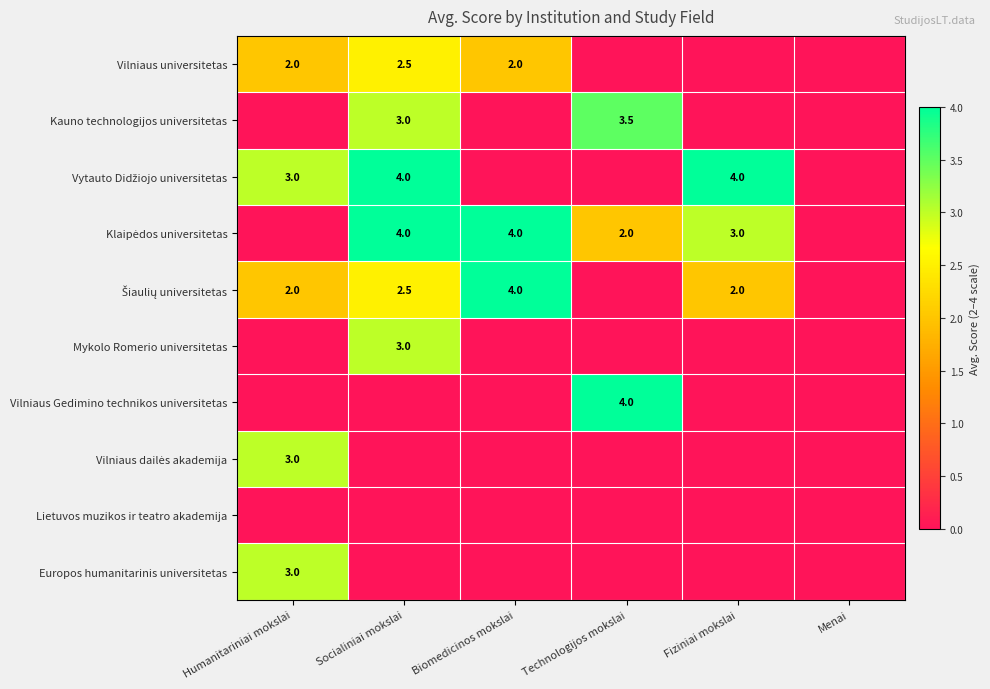

Which category has the highest value across all series?

Socialiniai mokslai